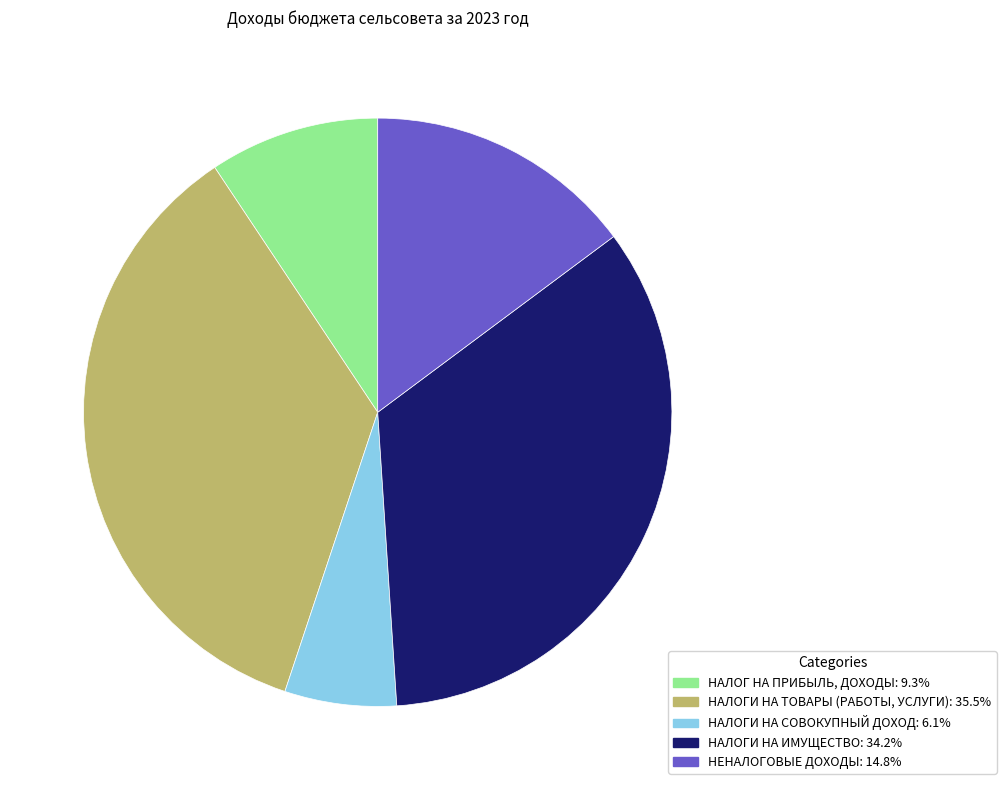

How many slices are in this pie chart?

5